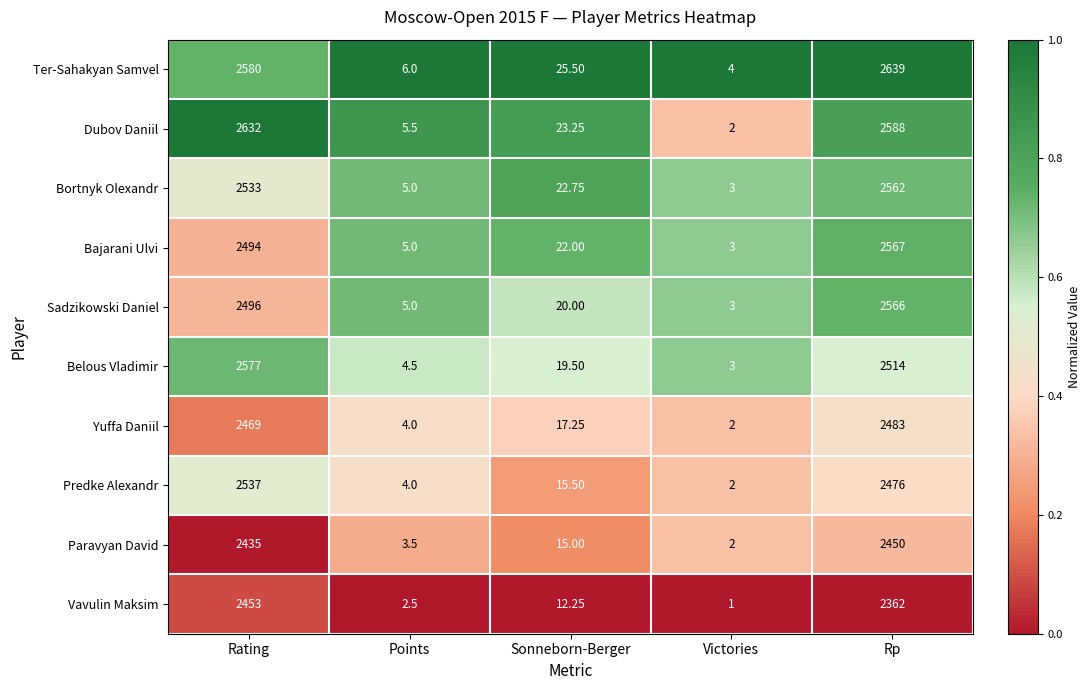

Which series changed the most between Rating and Points?

Dubov Daniil